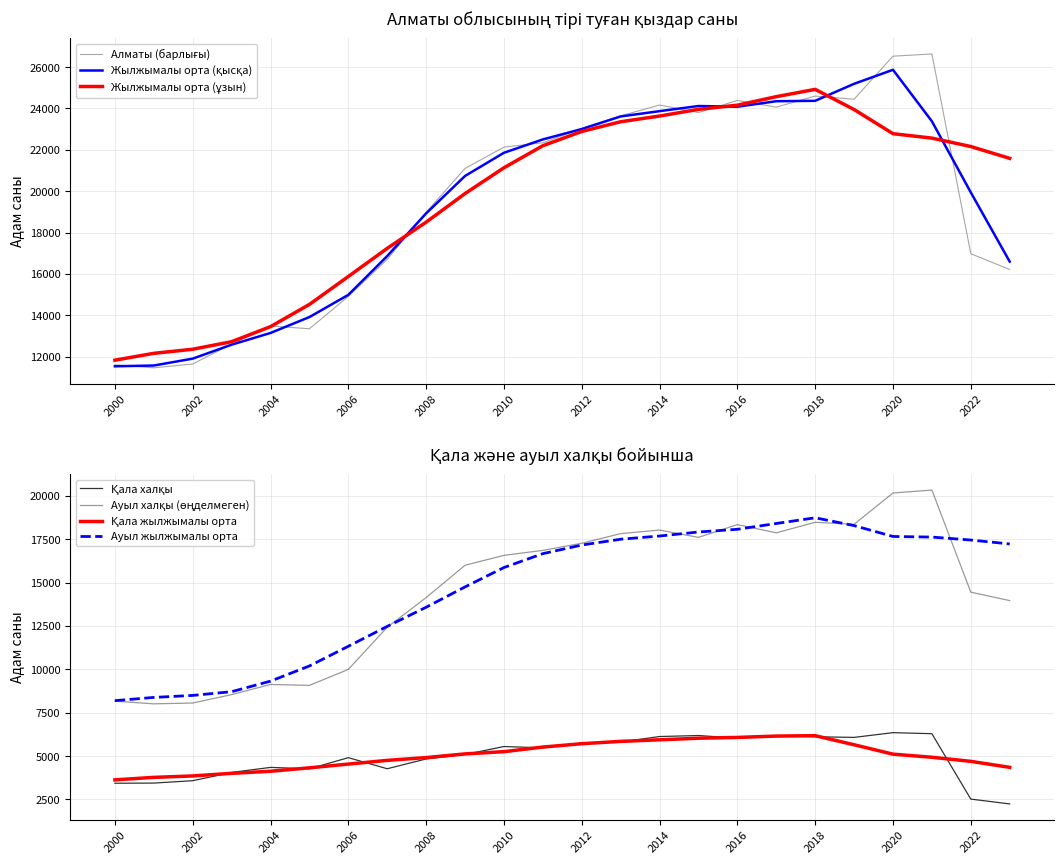

Which series has the largest total across all categories?

Алматы (барлығы)